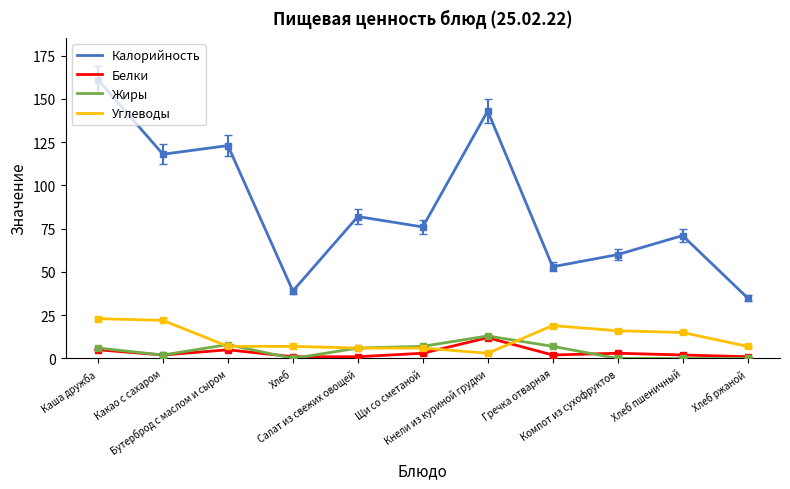

True or false: Белки has a value of 5 at Бутерброд с маслом и сыром.

True